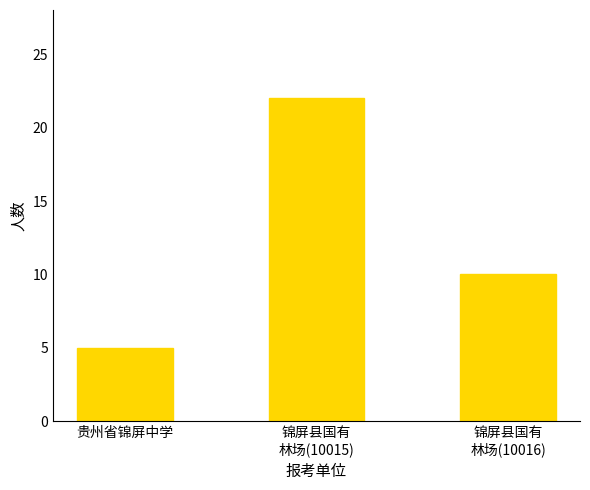

Where does the data first go above 10?

锦屏县国有
林场(10015)